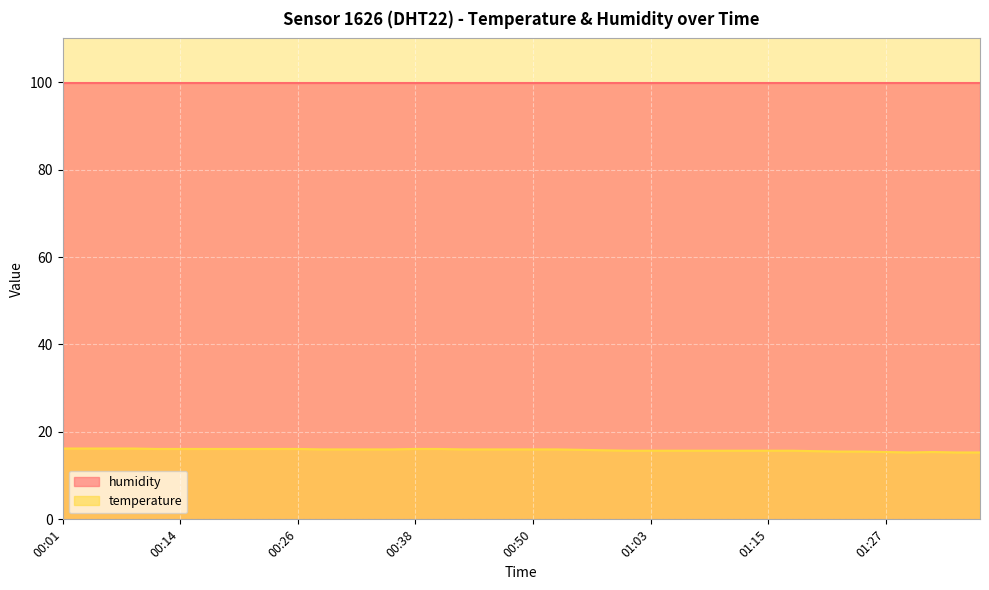

Reading left to right, list all the values displayed in this chart.

00:01=16.2	00:04=16.2	00:06=16.2	00:09=16.2	00:11=16.1	00:14=16.1	00:16=16.1	00:18=16.1	00:21=16.1	00:23=16.1	00:26=16.1	00:28=16.0	00:31=16.0	00:33=16.0	00:36=16.0	00:38=16.1	00:41=16.1	00:43=16.0	00:46=16.0	00:48=16.0	00:50=16.0	00:53=16.0	00:55=15.9	00:58=15.8	01:00=15.7	01:03=15.7	01:05=15.7	01:08=15.7	01:10=15.7	01:13=15.7	01:15=15.7	01:18=15.7	01:20=15.6	01:23=15.5	01:25=15.5	01:27=15.4	01:30=15.3	01:32=15.4	01:35=15.3	01:37=15.3